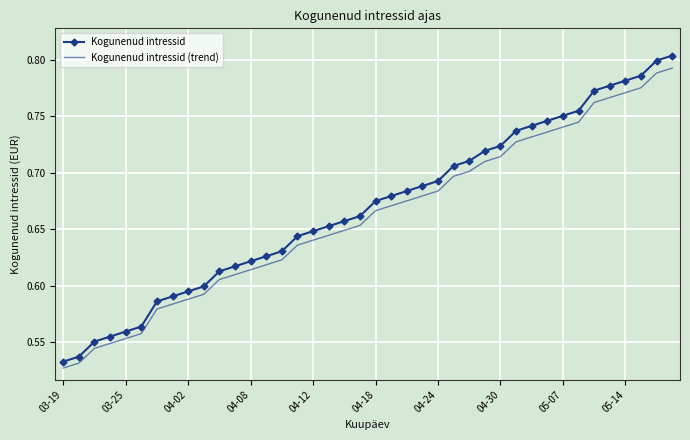

True or false: Kogunenud intressid (trend) has more than 2 points higher than both neighbors.

False